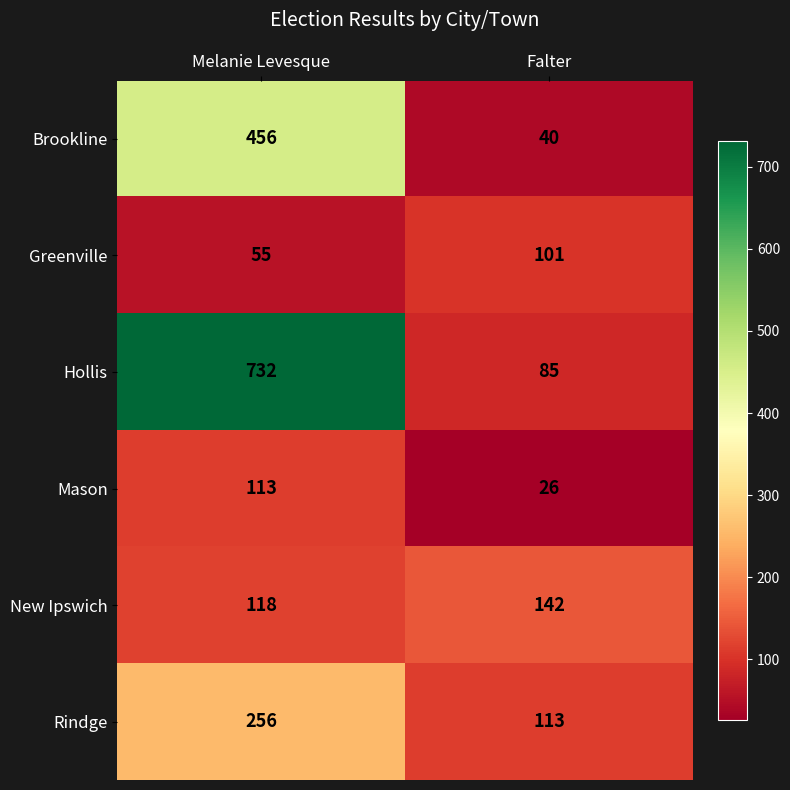

What is the difference between the maximum and minimum values in the Rindge series?

143